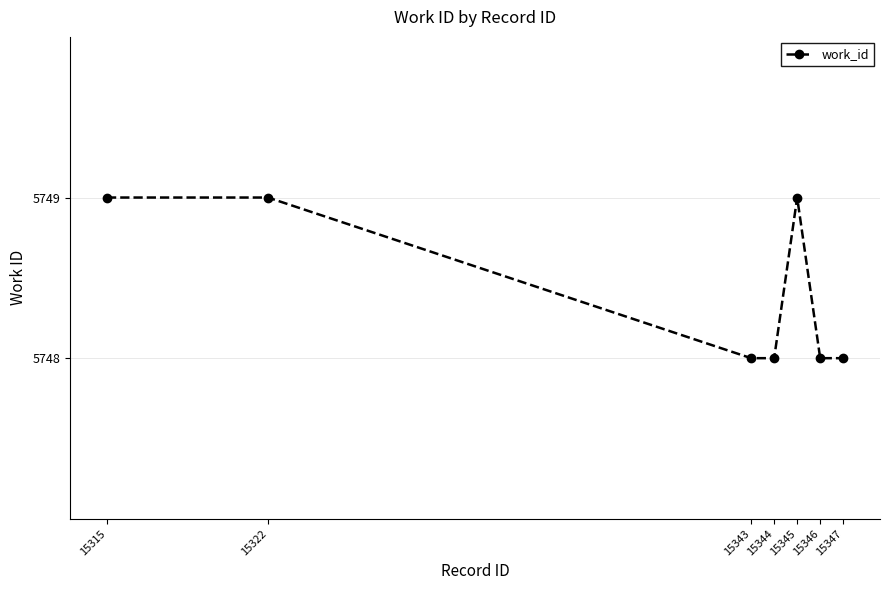

What is the sum of the values at 15347 and 15346?

11496